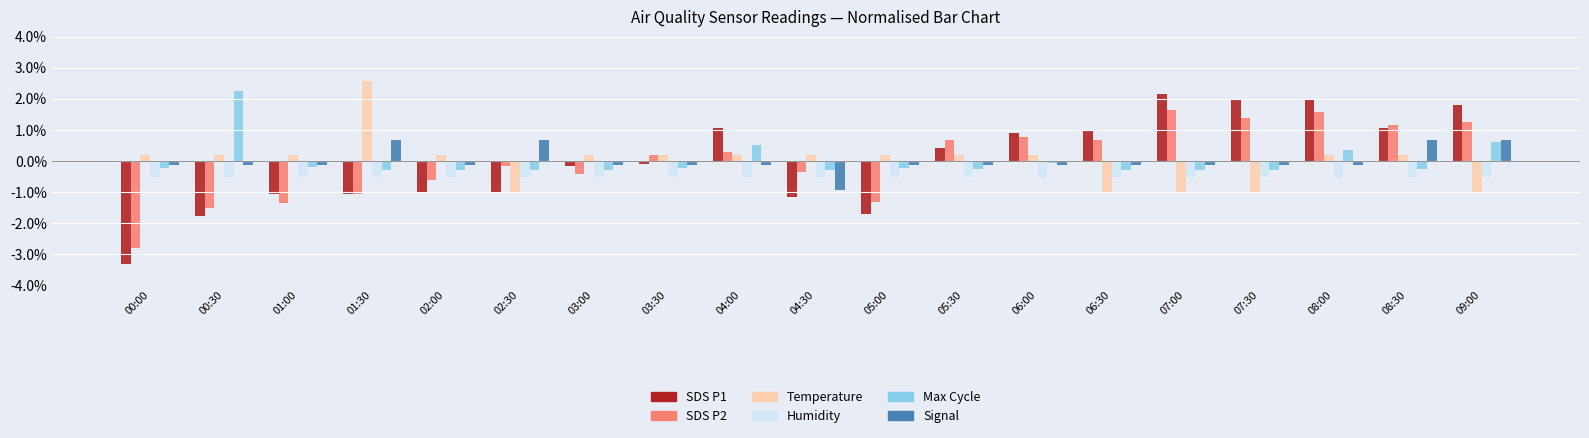

What is the label of the 3rd bar from the right?

08:00